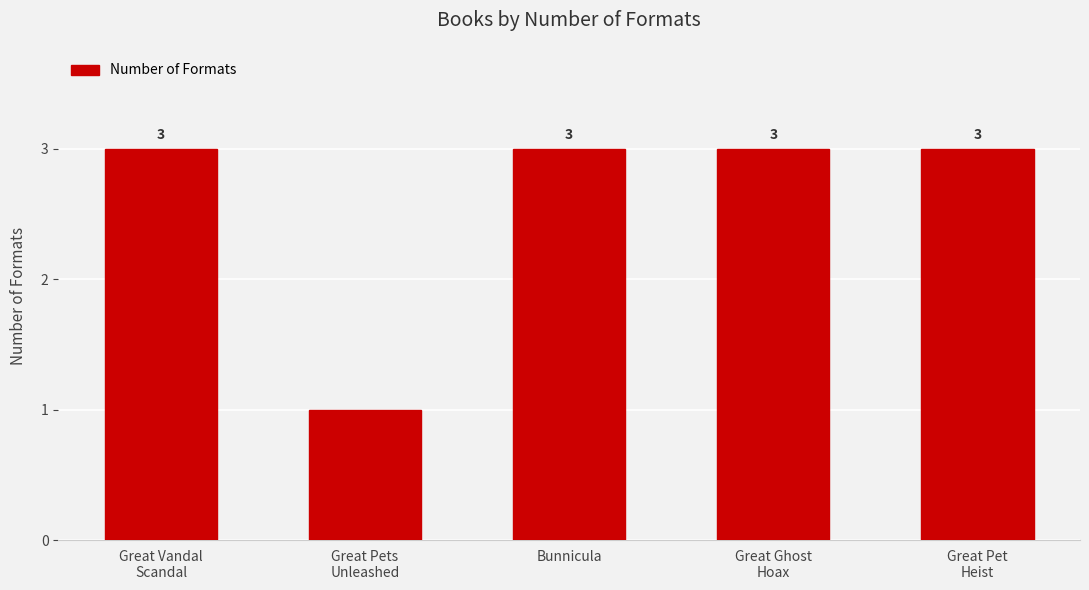

How many data points does each series have?

5